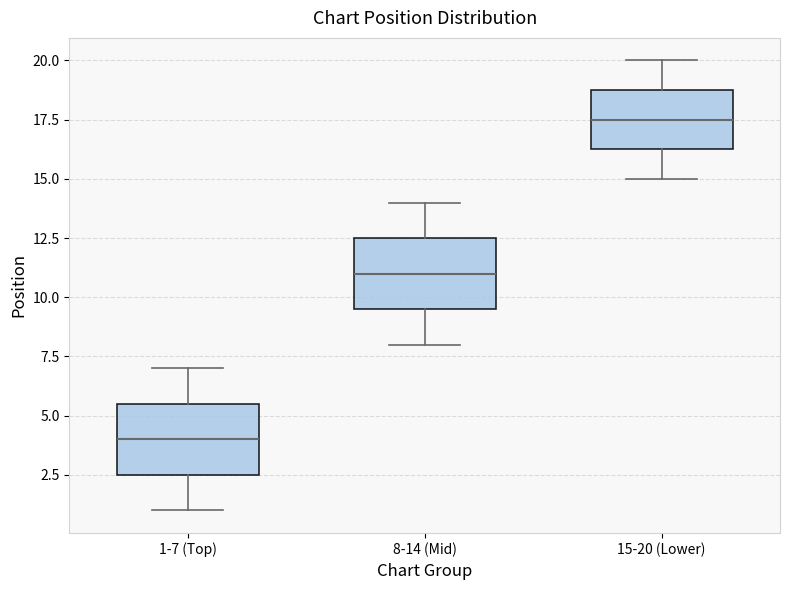

Which box has the highest median line?

15-20 (Lower)